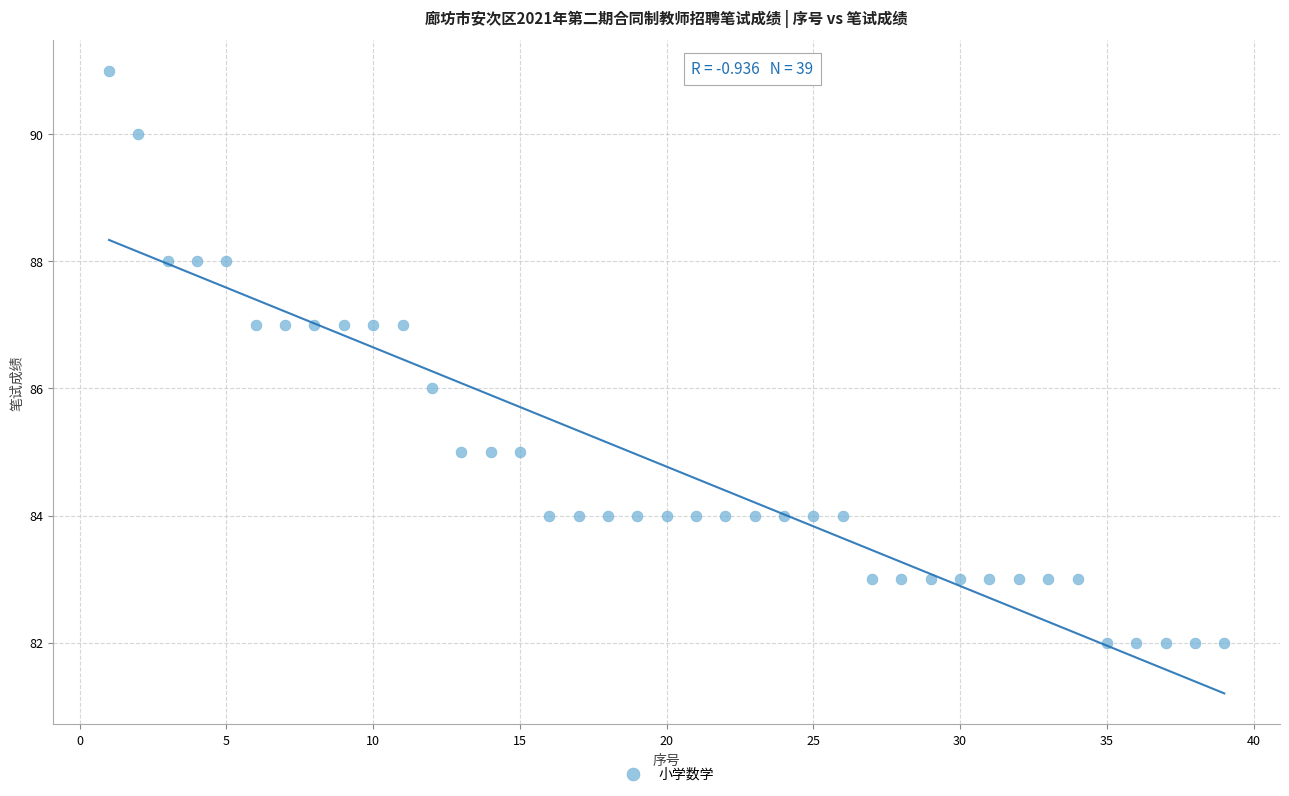

What is the range of Y values (max minus min)?

9